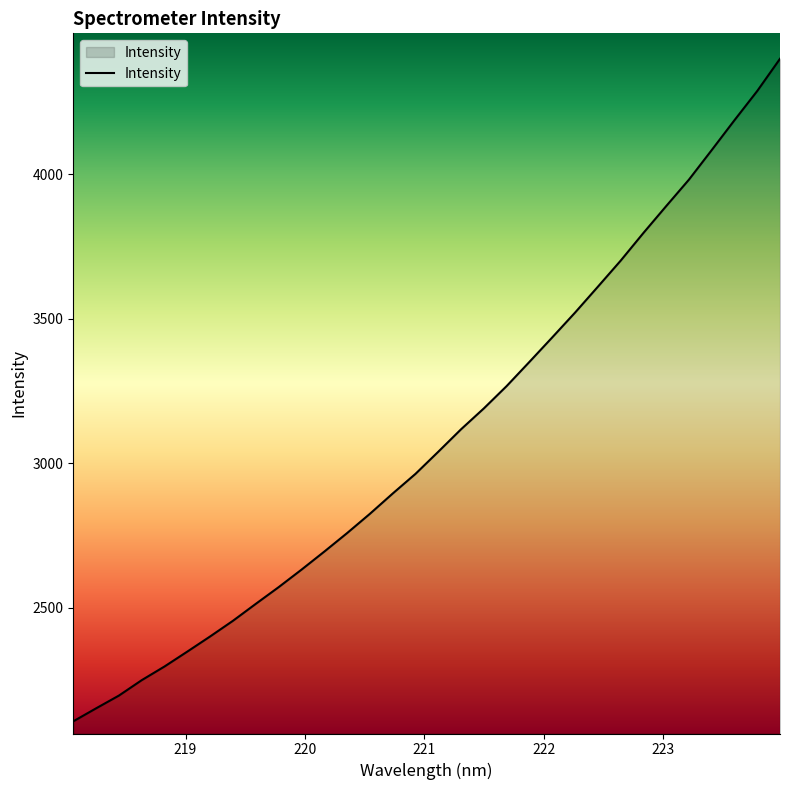

What is the minimum value shown in the chart?

2106.3